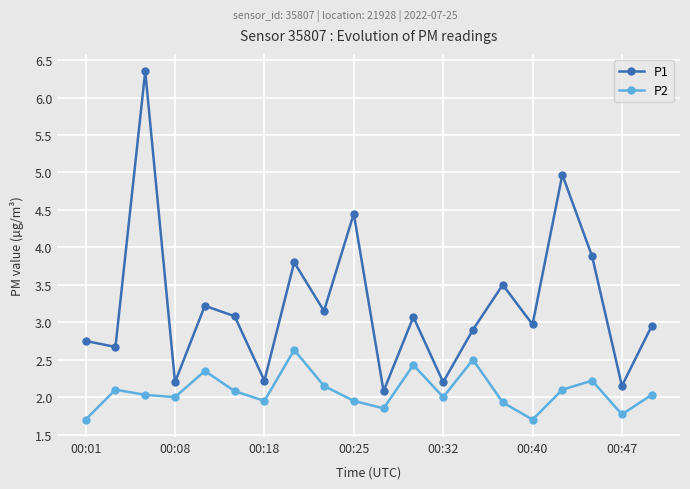

Rank the series by their average value, from highest to lowest.

P1, P2